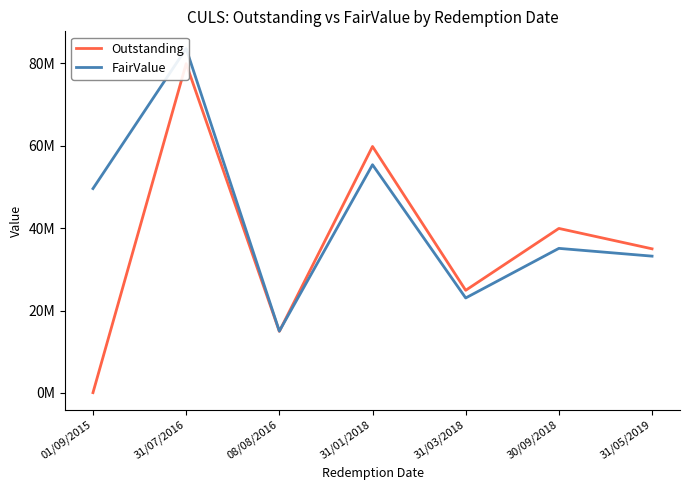

Which series changed the most between 01/09/2015 and 31/05/2019?

Outstanding